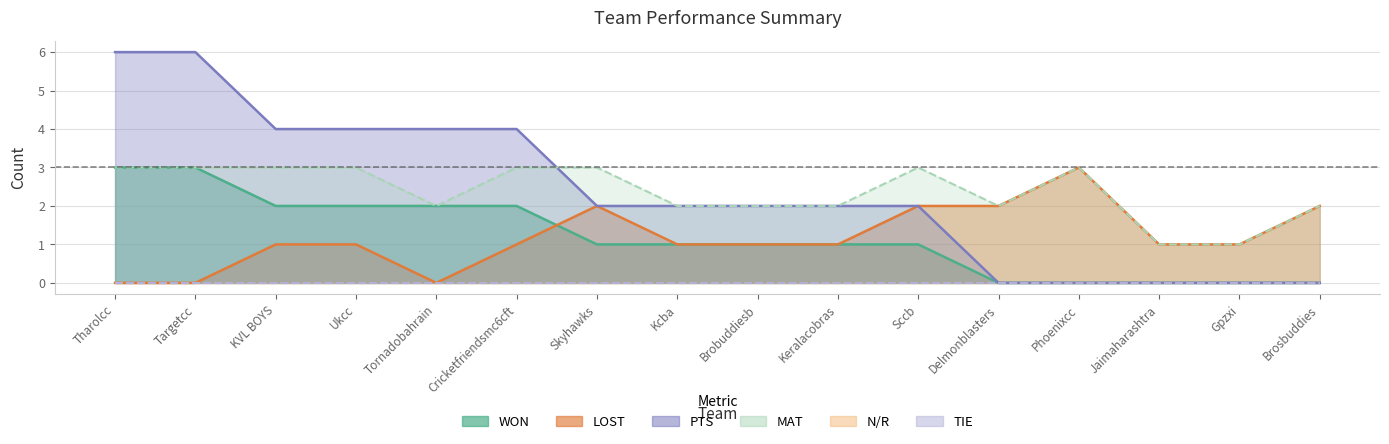

What is the highest value of the WON series?

3